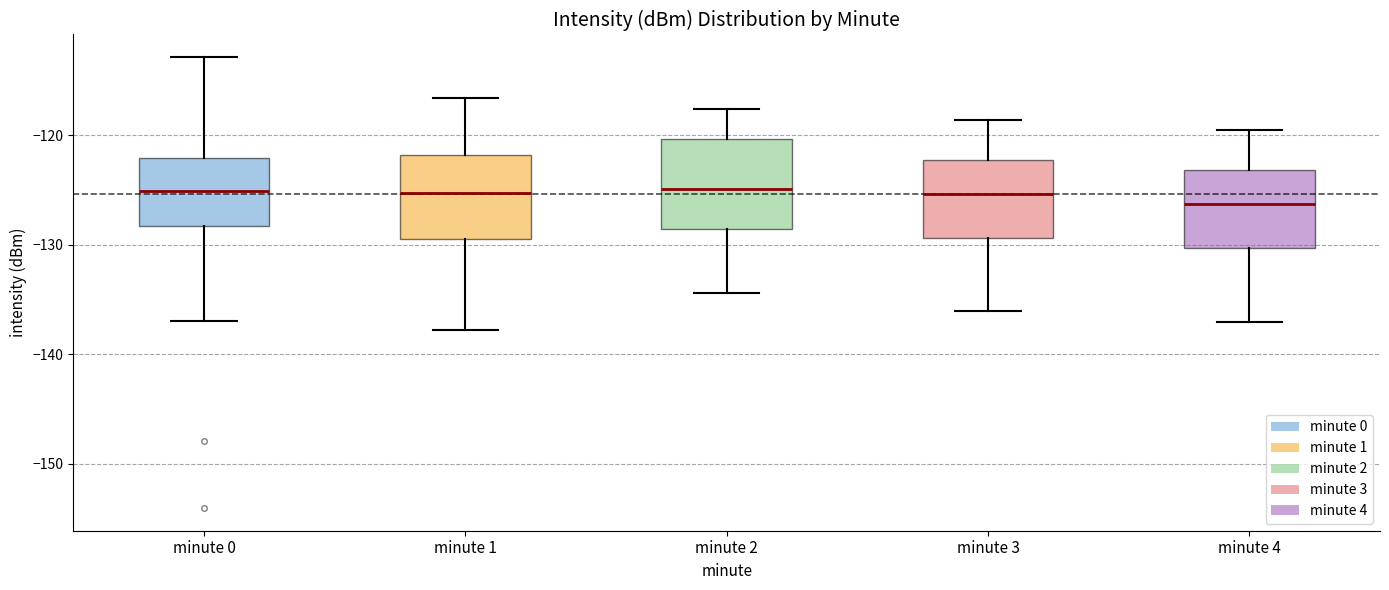

Reading left to right, transcribe this box plot: for each box, give where its median line is, the range the box spans, and where its two whiskers end, as read against the y-axis. The values are not printed on the chart, so give them approximately, as read against the axis.

minute 0: median -125, box -128 to -122, whiskers -137 to -113
minute 1: median -125, box -129 to -122, whiskers -138 to -117
minute 2: median -125, box -129 to -120, whiskers -134 to -118
minute 3: median -125, box -129 to -122, whiskers -136 to -119
minute 4: median -126, box -130 to -123, whiskers -137 to -119